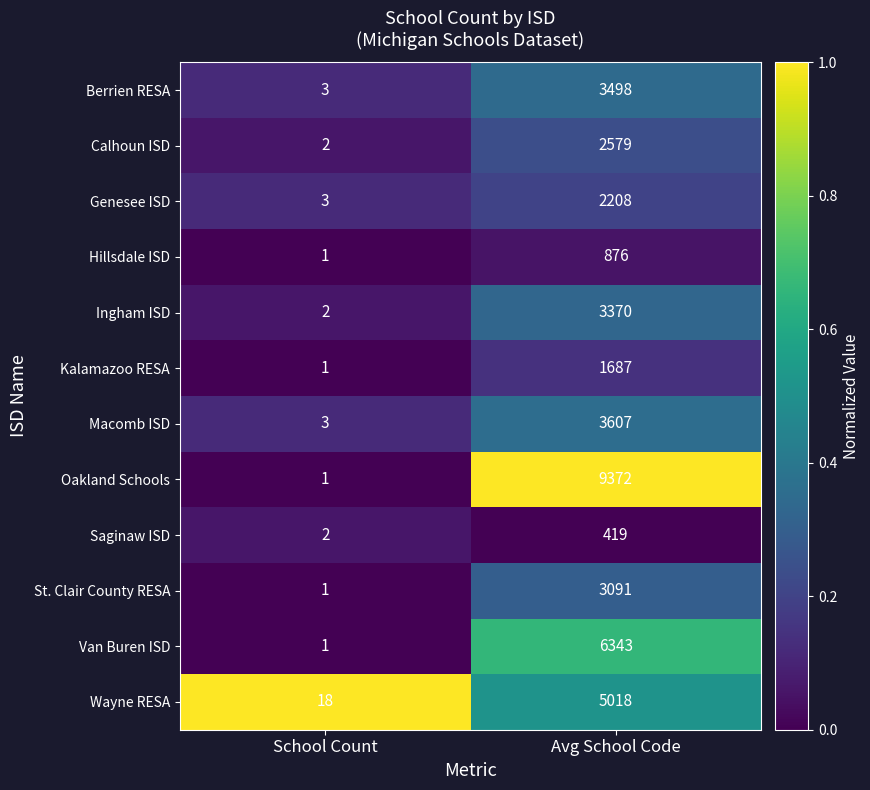

Which series has the widest spread of values?

Oakland Schools